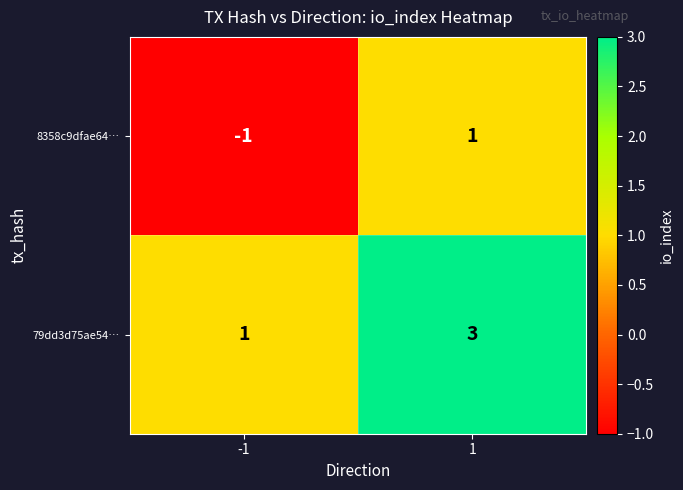

Which category has the lowest value across all series?

-1